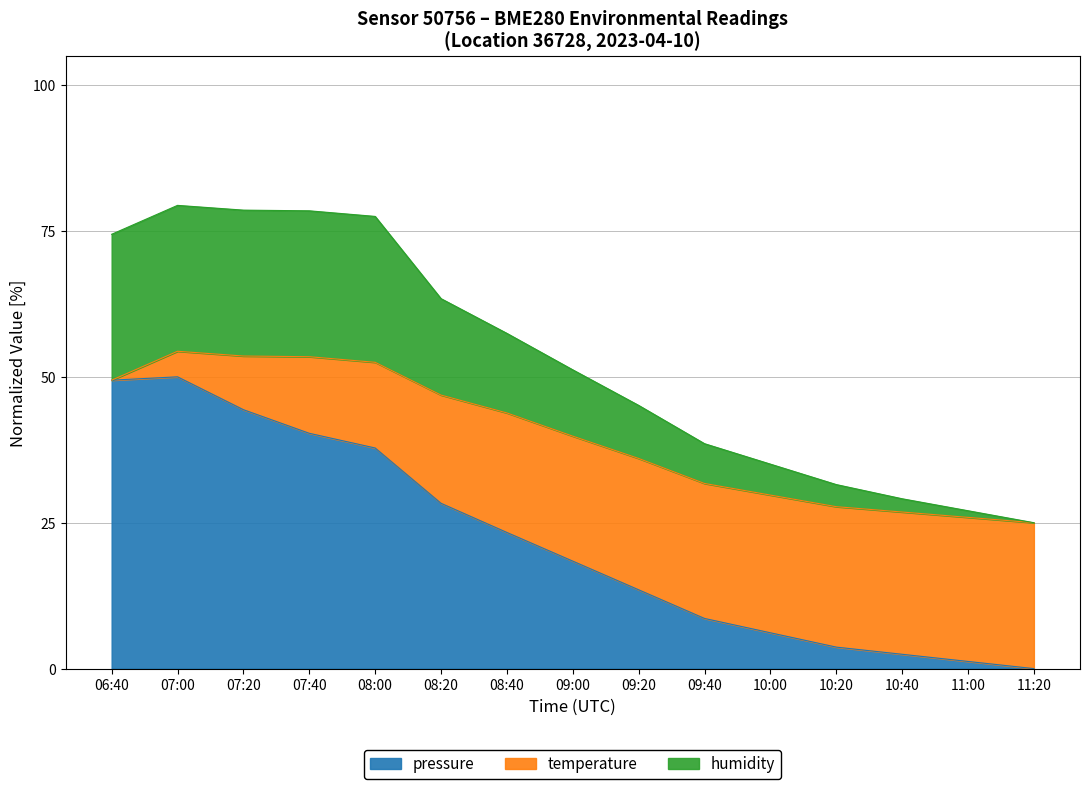

What is the total value across all series at 08:00?

77.5